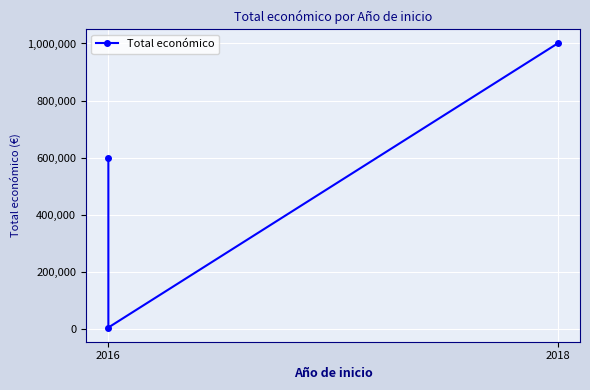

What is the change in value from 2016 to 2018?

+993992